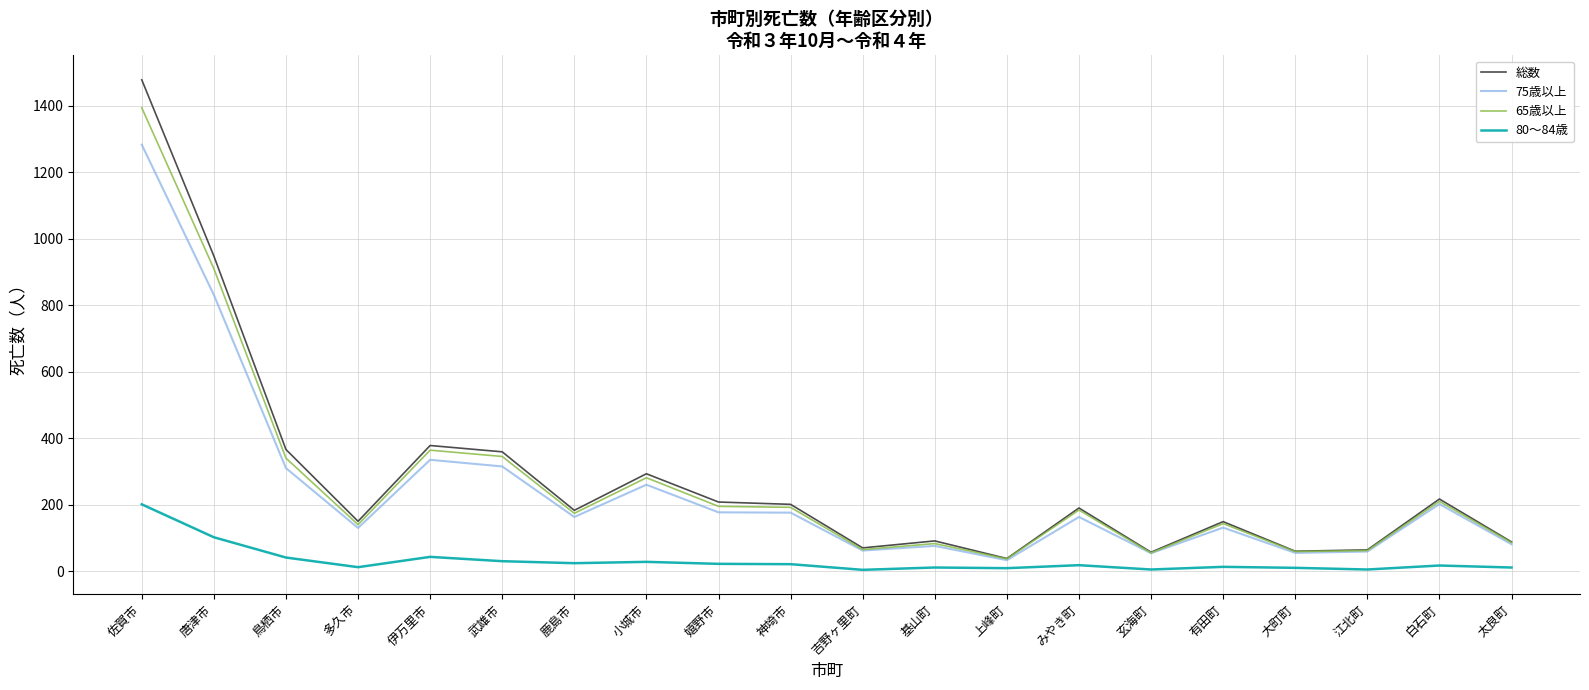

The value of 75歳以上 at 基山町 is 125. True or false?

False